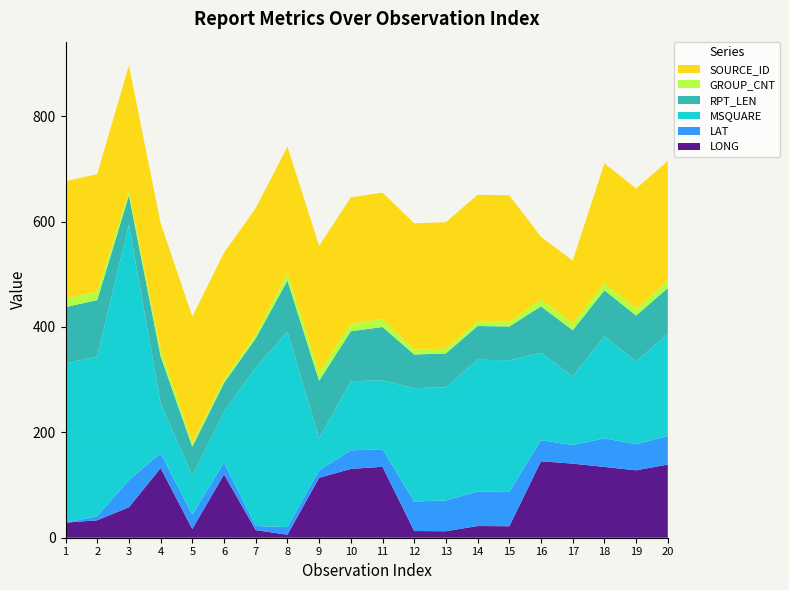

Reading left to right, transcribe all the data shown in this chart.

LONG: 1=28.6	2=33.1	3=57.8	4=132.1	5=16.5	6=120.2	7=14.4	8=5.7	9=113.8	10=130.6	11=134.6	12=12.7	13=12.3	14=22.2	15=21.8	16=145.1	17=140.6	18=134.3	19=127.9	20=138.9
LAT: 1=0.0	2=7.9	3=51.7	4=28.1	5=27.2	6=22.5	7=7.9	8=14.4	9=14.1	10=35.2	11=33.3	12=56.0	13=58.4	14=65.6	15=65.0	16=40.0	17=35.2	18=54.2	19=49.7	20=53.9
MSQUARE: 1=302.0	2=303.0	3=485.0	4=95.0	5=74.0	6=96.0	7=301.0	8=371.0	9=61.0	10=131.0	11=131.0	12=215.0	13=215.0	14=250.0	15=250.0	16=166.0	17=130.0	18=194.0	19=157.0	20=194.0
RPT_LEN: 1=107.0	2=107.0	3=55.0	4=89.0	5=55.0	6=55.0	7=55.0	8=97.0	9=109.0	10=95.0	11=101.0	12=64.0	13=64.0	14=64.0	15=64.0	16=88.0	17=88.0	18=87.0	19=87.0	20=87.0
GROUP_CNT: 1=16.0	2=16.0	3=7.0	4=13.0	5=7.0	6=7.0	7=7.0	8=14.0	9=16.0	10=14.0	11=15.0	12=9.0	13=9.0	14=9.0	15=9.0	16=13.0	17=13.0	18=13.0	19=13.0	20=13.0
SOURCE_ID: 1=223.0	2=223.0	3=240.0	4=240.0	5=240.0	6=240.0	7=240.0	8=240.0	9=240.0	10=240.0	11=240.0	12=240.0	13=240.0	14=240.0	15=240.0	16=119.0	17=119.0	18=228.0	19=228.0	20=228.0